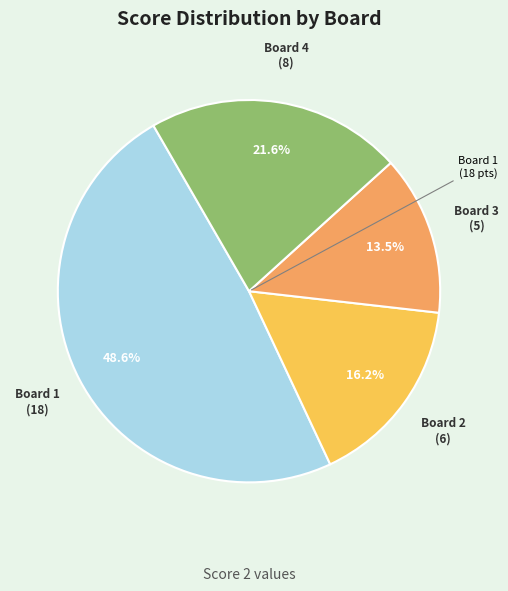

Is there a majority slice in this chart?

No